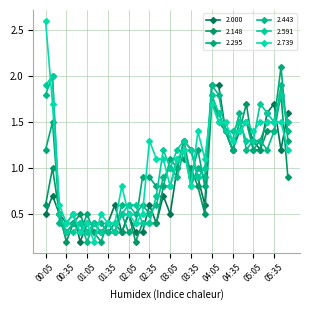

What is the label of the 20th point from the left?

03:15